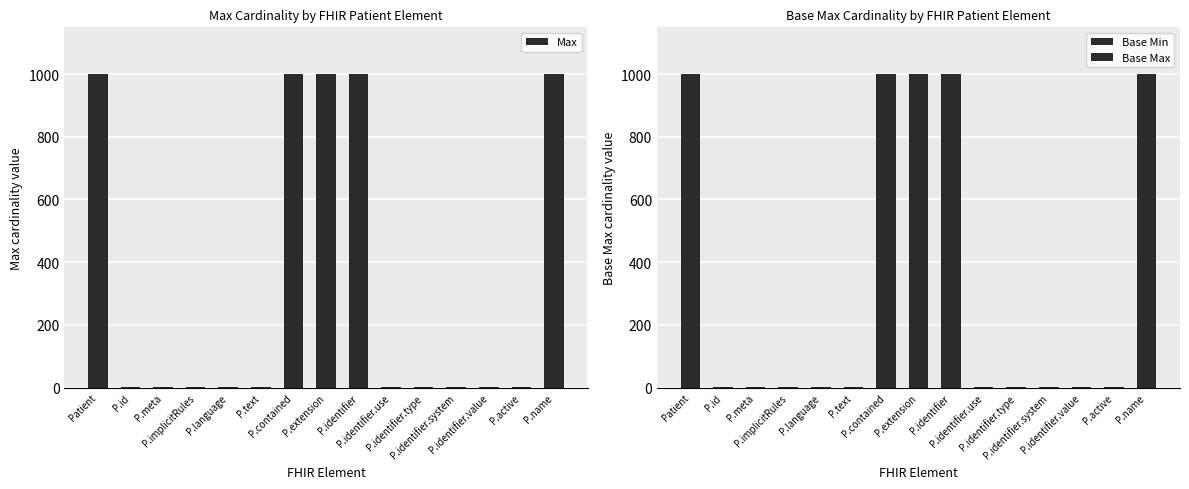

Which has a higher value, P.active or P.meta?

P.active